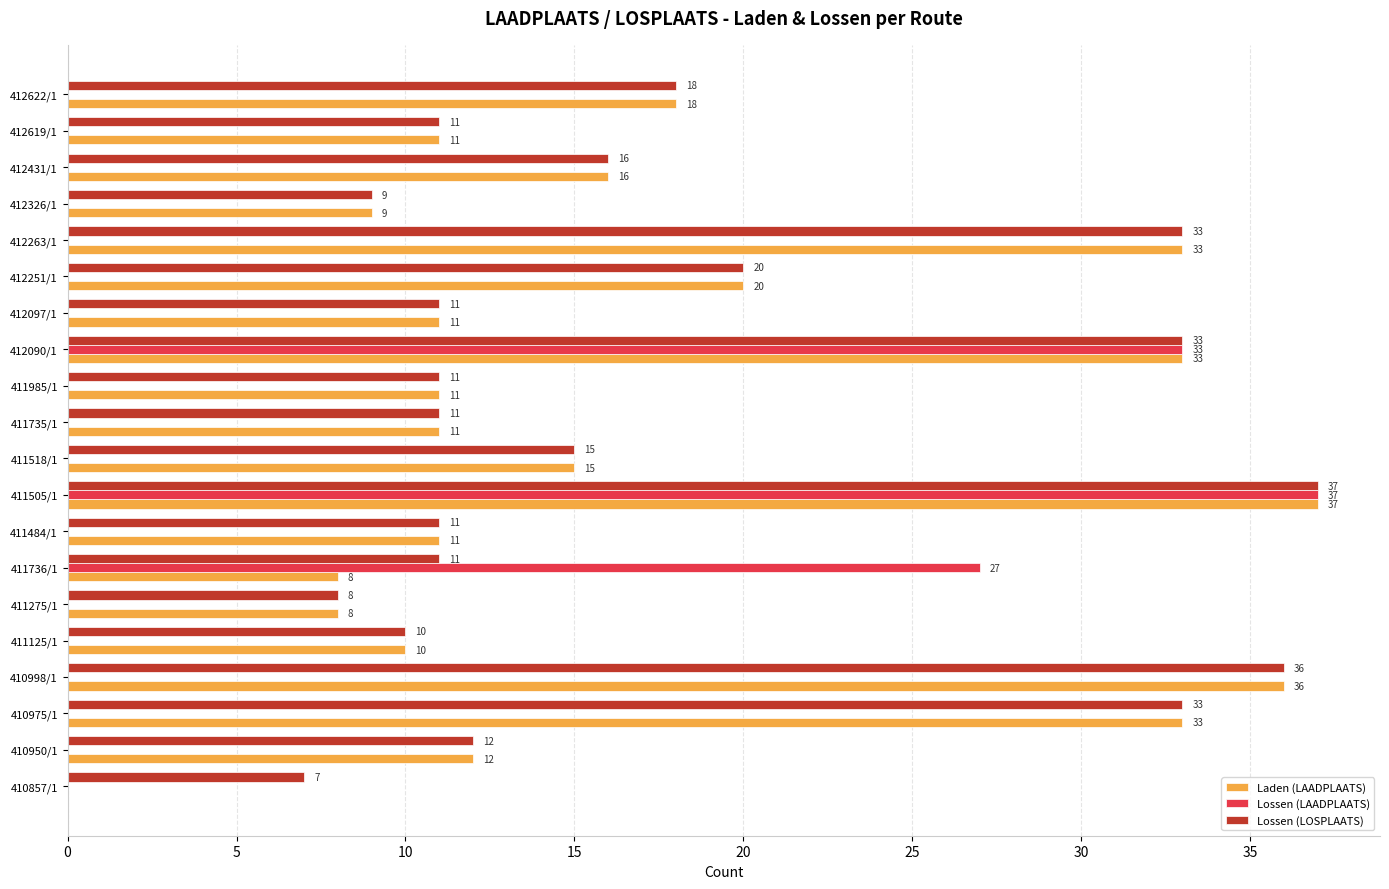

What is the greatest value displayed?

37